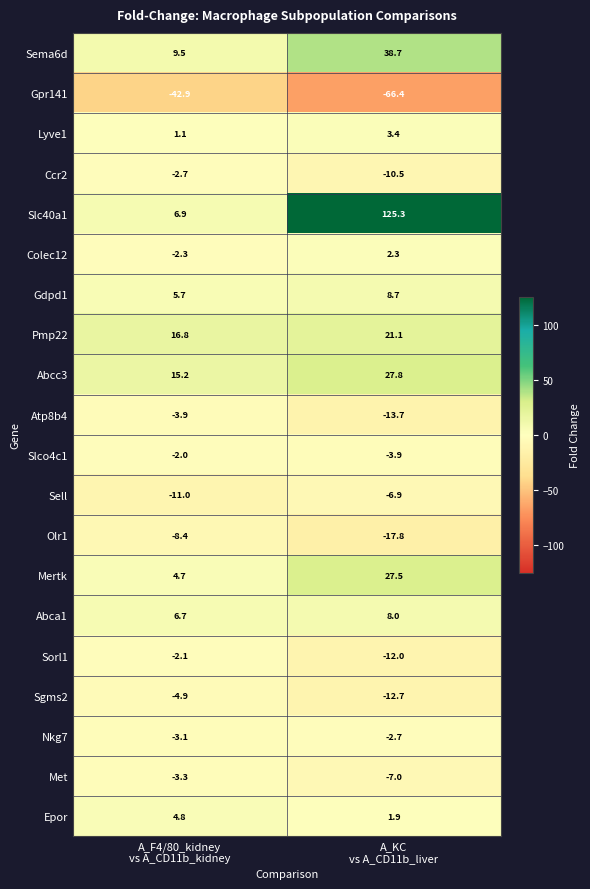

Which series has the largest range (max minus min)?

Slc40a1